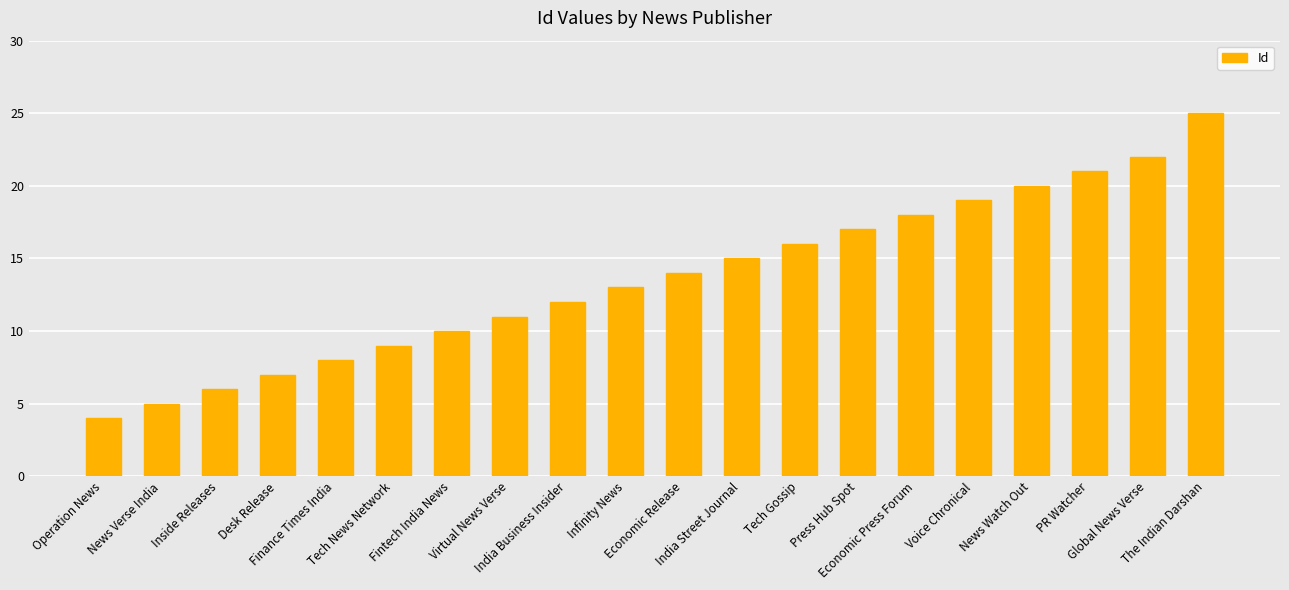

Are the bars grouped side by side (vs. stacked)?

No